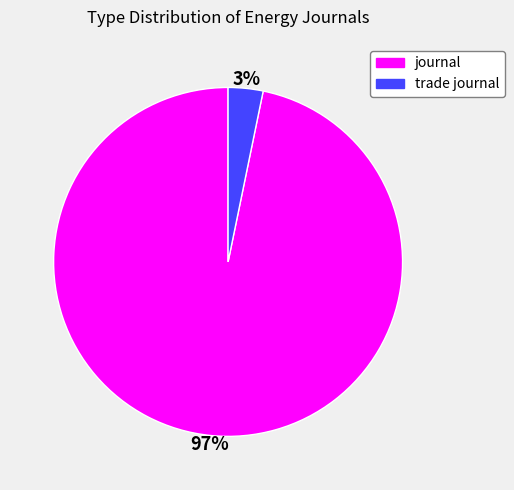

What percentage is the journal slice, to the nearest percent?

97%